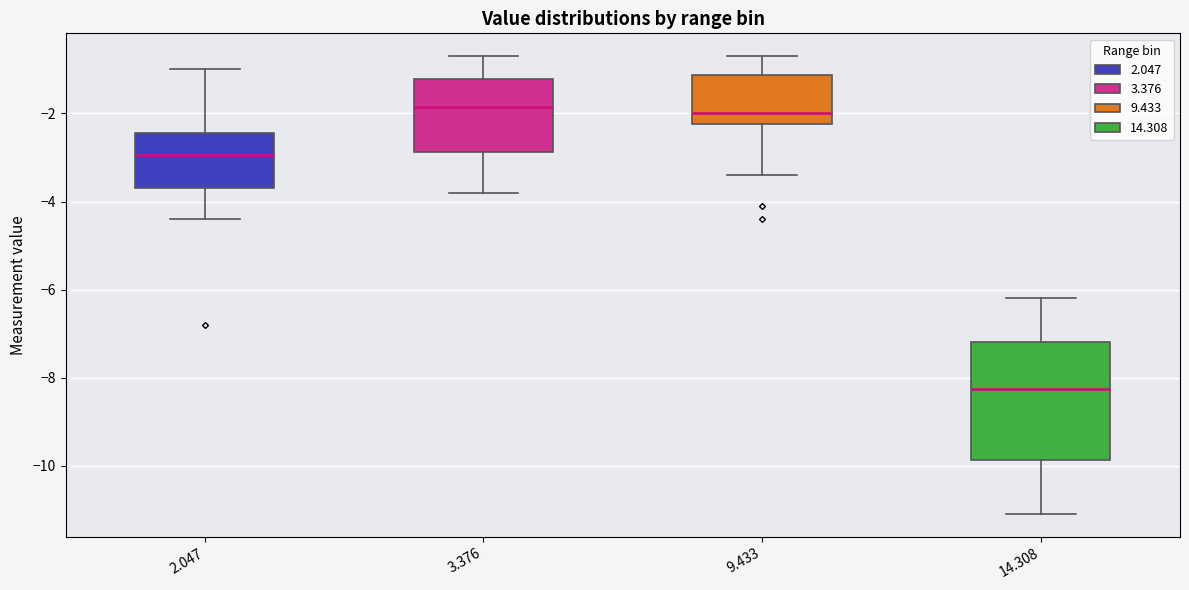

Reading left to right, read every box against the y-axis: the position of its median line, the range the box covers, and the ends of its whiskers. The values are not printed on the chart, so give them approximately, as read against the axis.

2.047: median -3.0, box -3.6 to -2.4, whiskers -4.4 to -1.0
3.376: median -1.8, box -2.8 to -1.2, whiskers -3.8 to -0.6
9.433: median -2.0, box -2.2 to -1.2, whiskers -3.4 to -0.6
14.308: median -8.2, box -9.8 to -7.2, whiskers -11.0 to -6.2